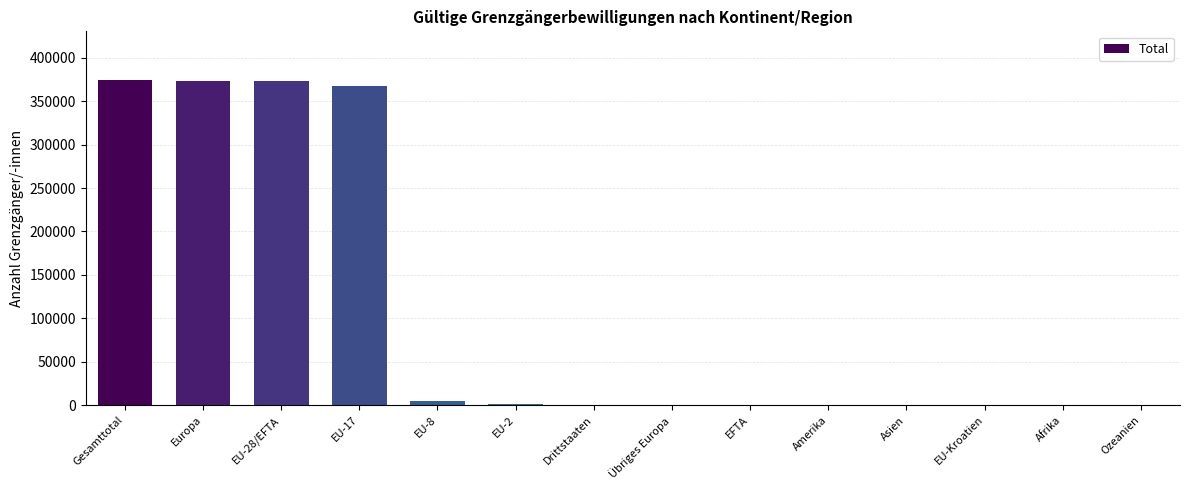

What is the sum of all values?

1496199